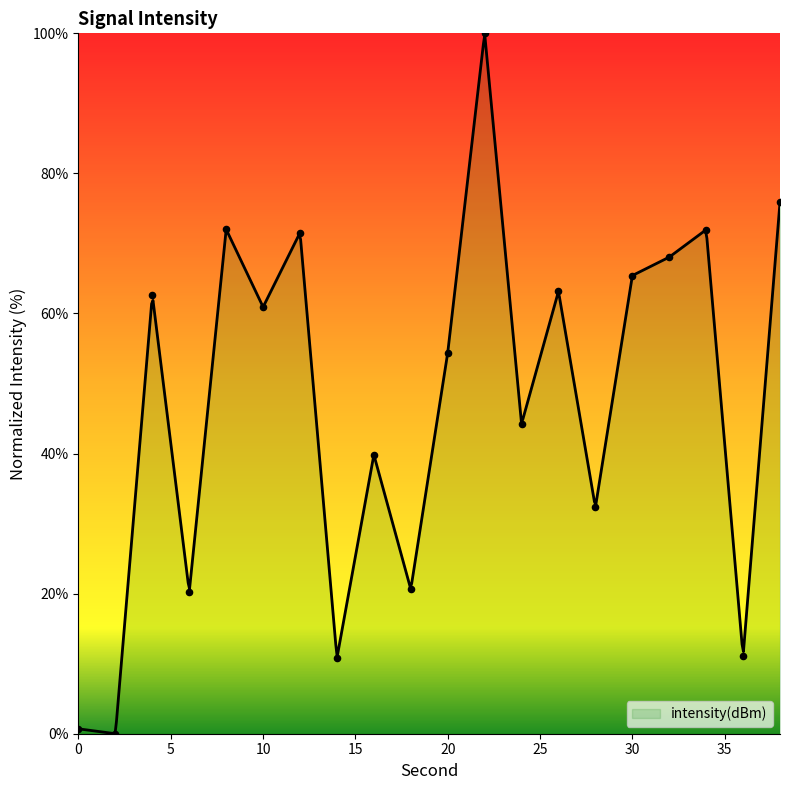

What is the ratio of the value at 36 to the value at 14?

1.0